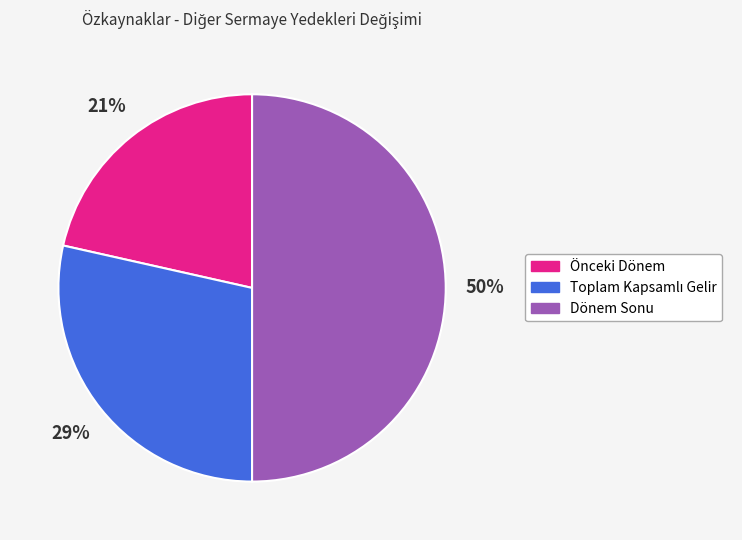

What is the ratio of the value at Önceki Dönem to the value at Dönem Sonu?

0.4